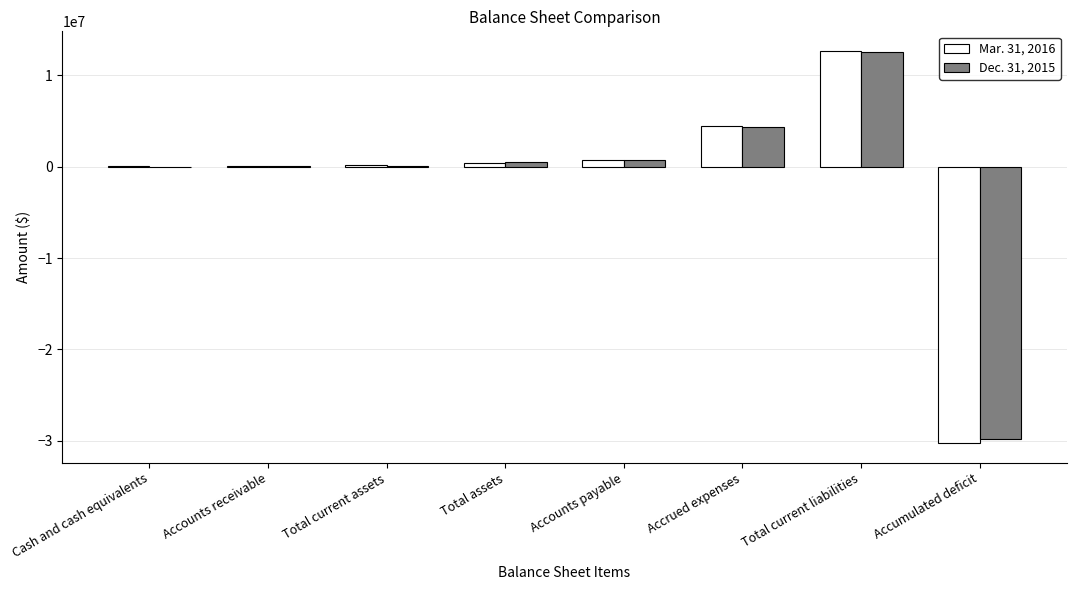

At which category is the sum across all series the highest?

Total current liabilities